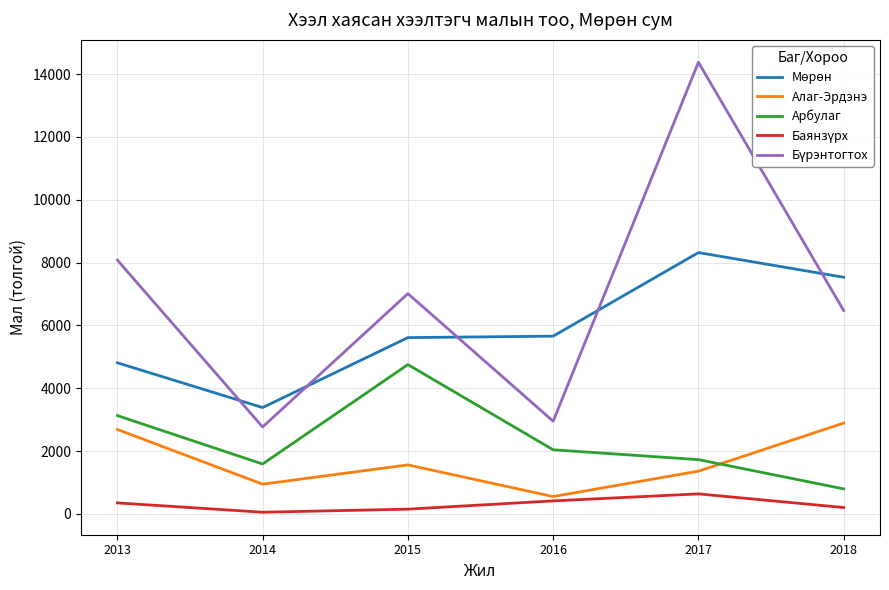

How many categories are shown in the chart?

6